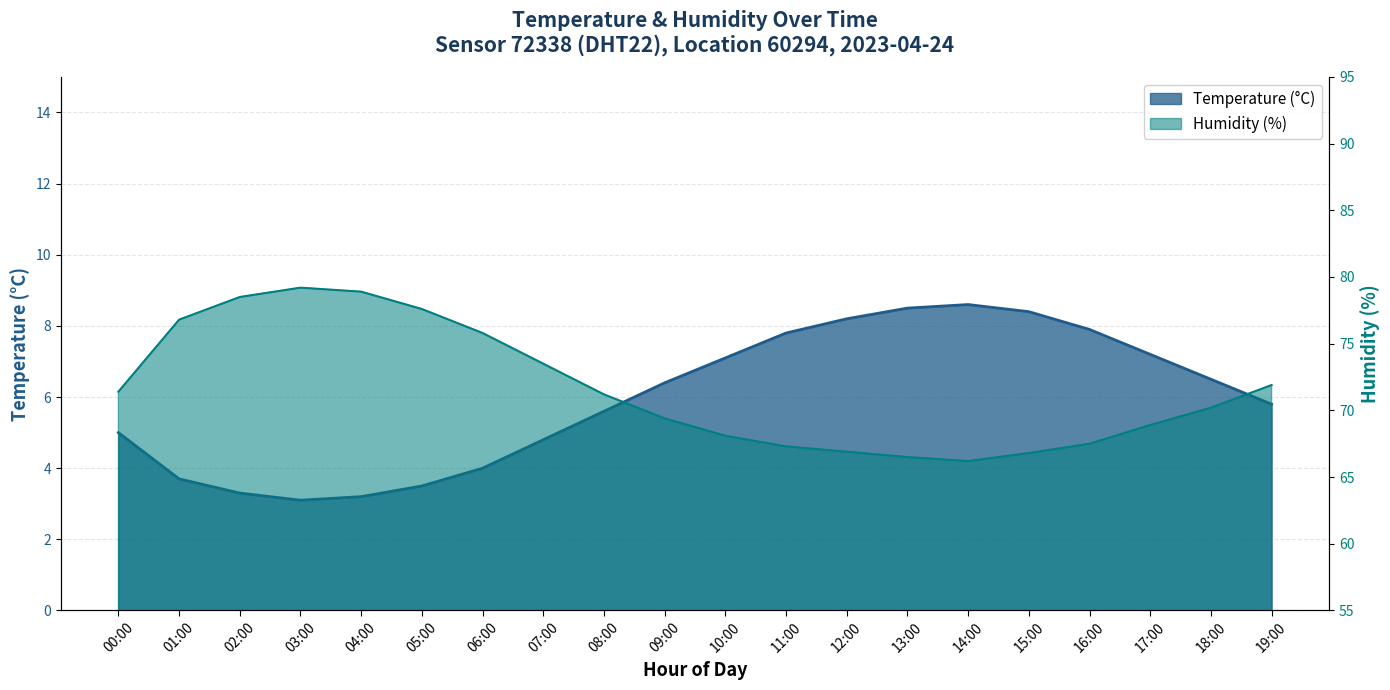

Reading right to left, extract all data points from this chart.

temperature: 5.8	6.5	7.2	7.9	8.4	8.6	8.5	8.2	7.8	7.1	6.4	5.6	4.8	4.0	3.5	3.2	3.1	3.3	3.7	5.0
humidity: 71.9	70.2	68.9	67.5	66.8	66.2	66.5	66.9	67.3	68.1	69.4	71.2	73.5	75.8	77.6	78.9	79.2	78.5	76.8	71.4